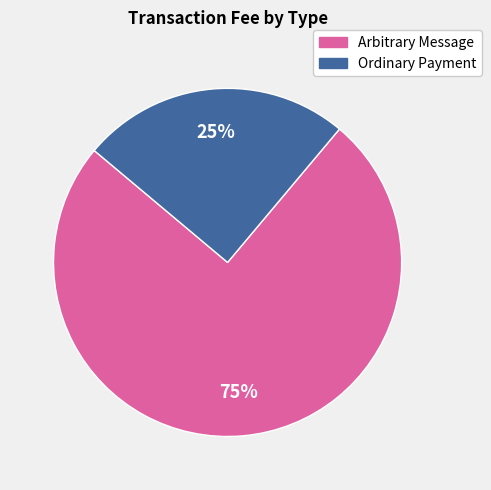

To the nearest percent, what is the average slice percentage?

50%